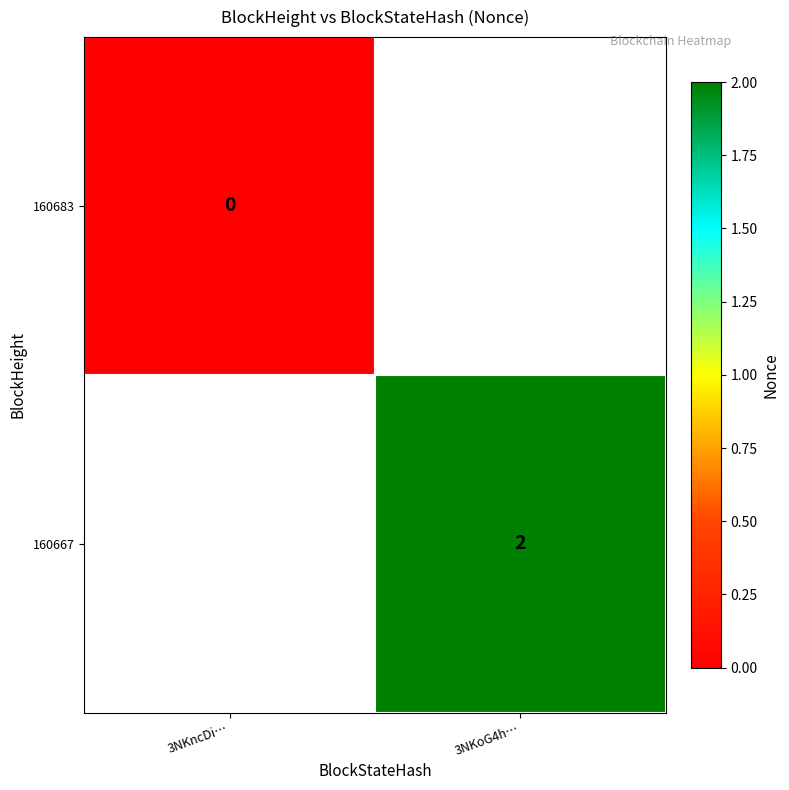

Is the value of 160683 at 3NKncDi… greater than the value of 160667 at 3NKoG4h…?

No